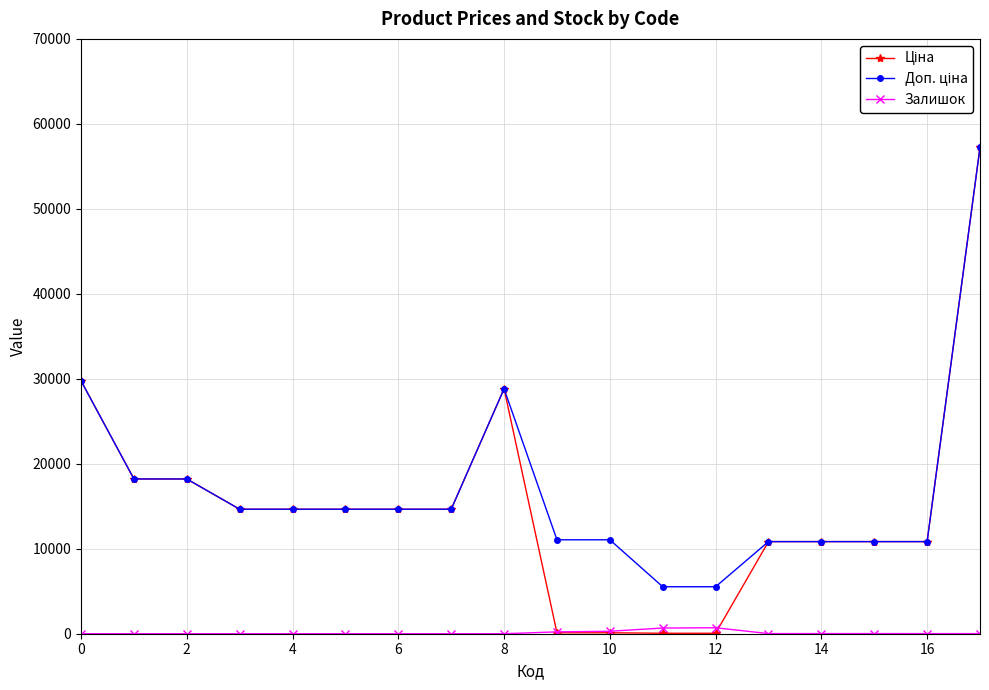

How many series are shown in this chart?

3